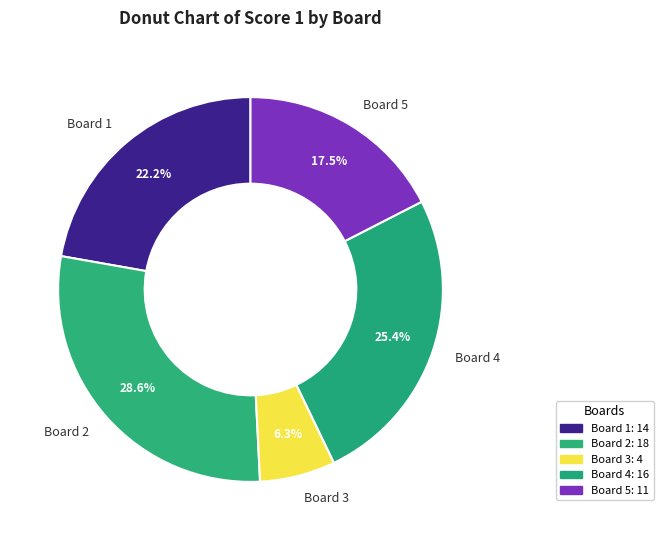

Which has a higher value, Board 2 or Board 1?

Board 2